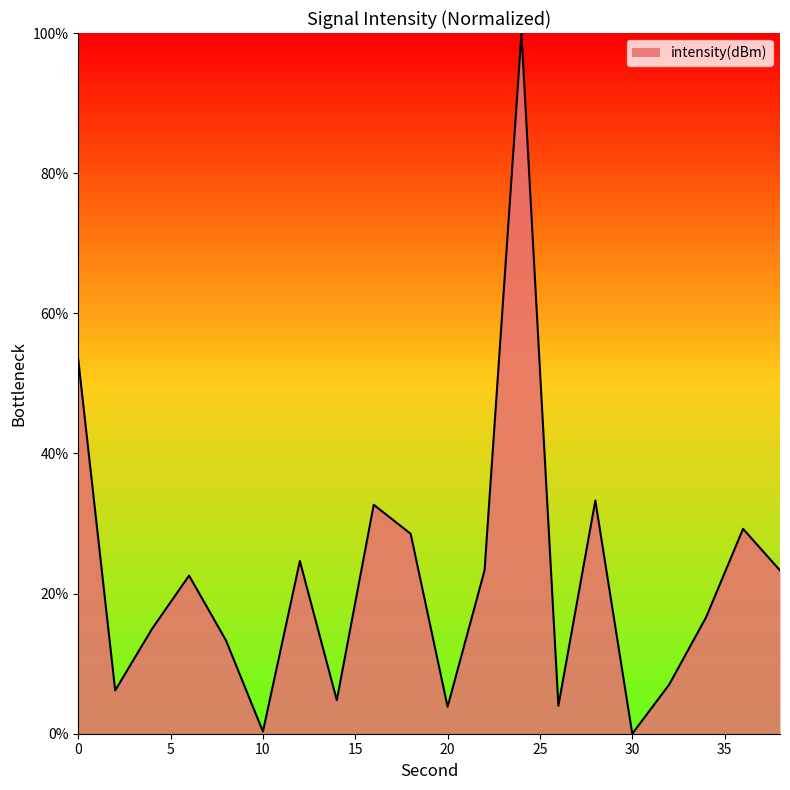

What is the maximum value shown in the chart?

100.0